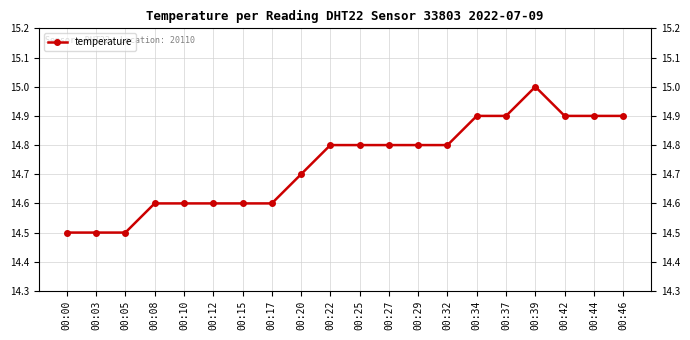

How many lines are shown in the chart?

1